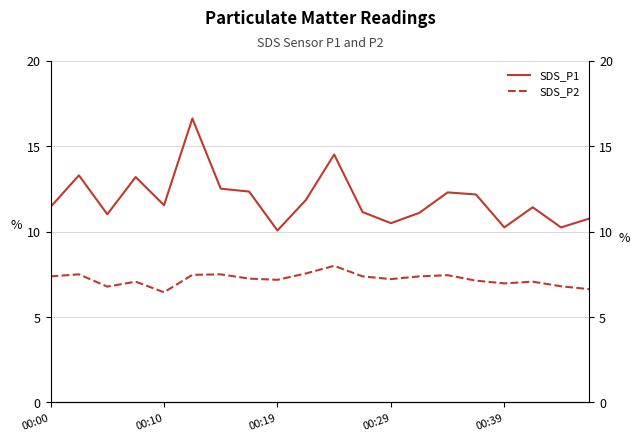

How many values in the SDS_P1 series exceed 11?

15